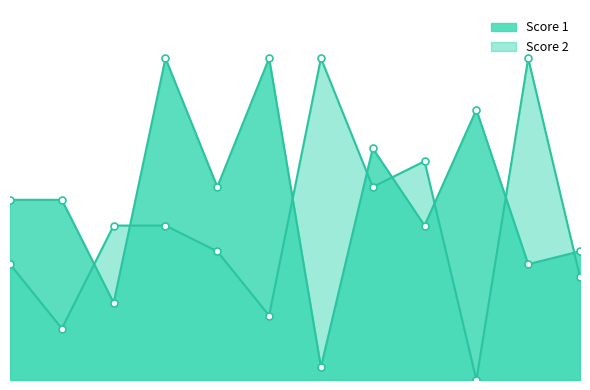

True or false: Score 2 has a value of 12 at 3.

True